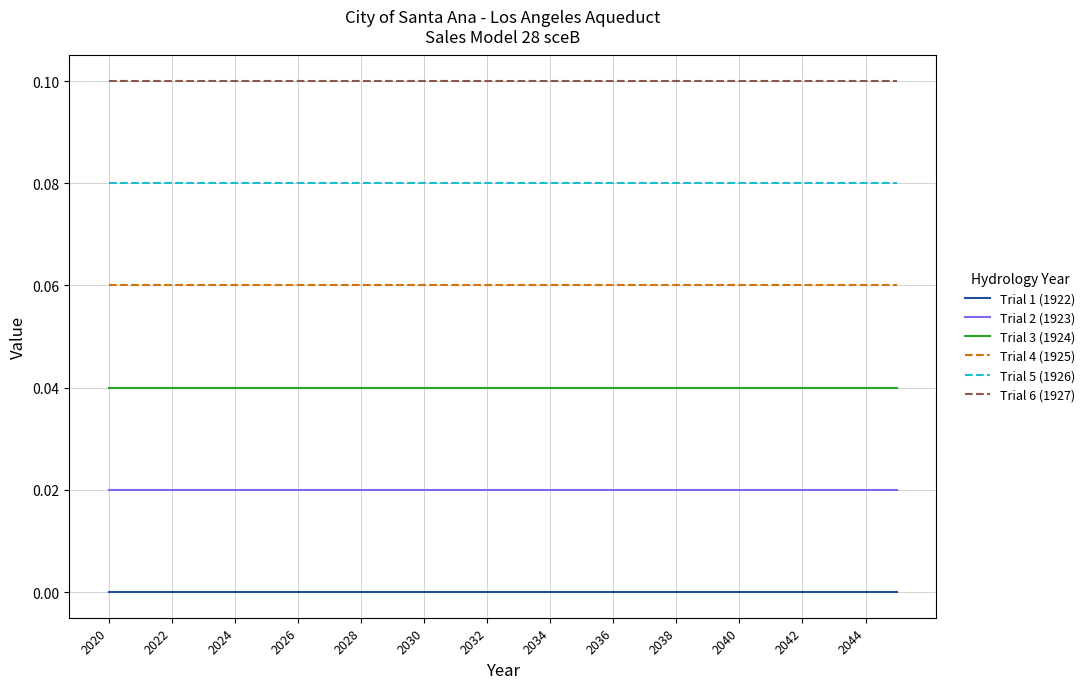

True or false: Trial 6 (1927) and Trial 1 (1922) cross at least once.

False